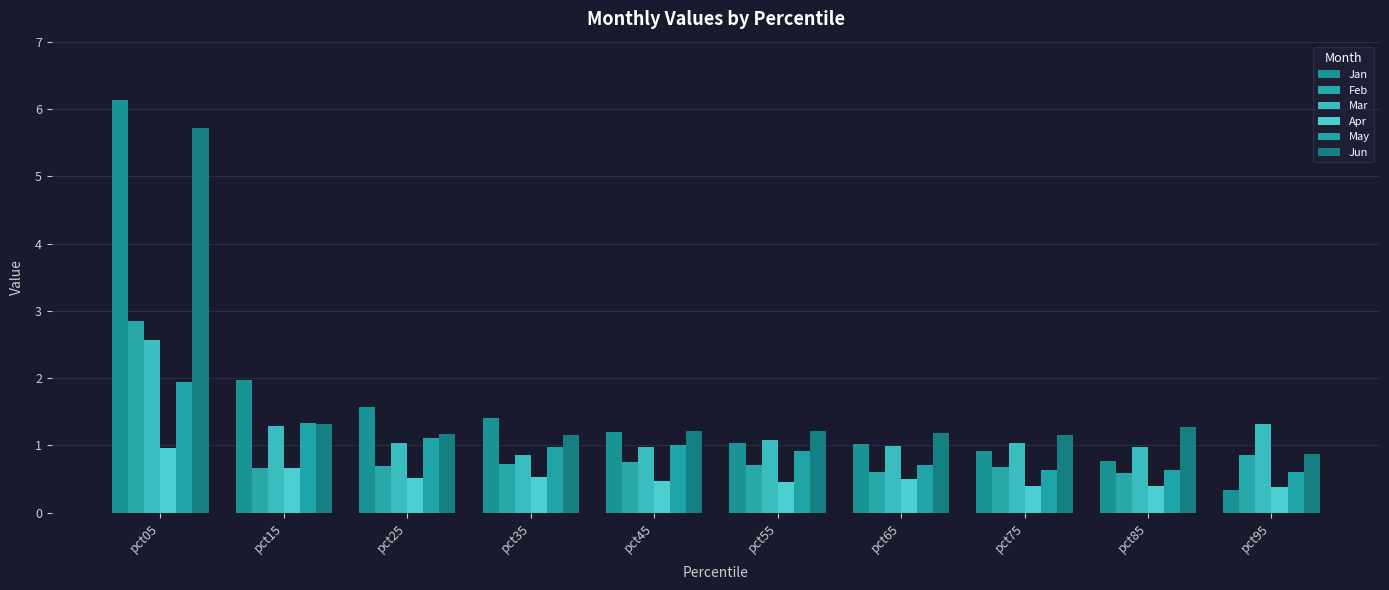

At which label does Mar reach its peak?

pct05